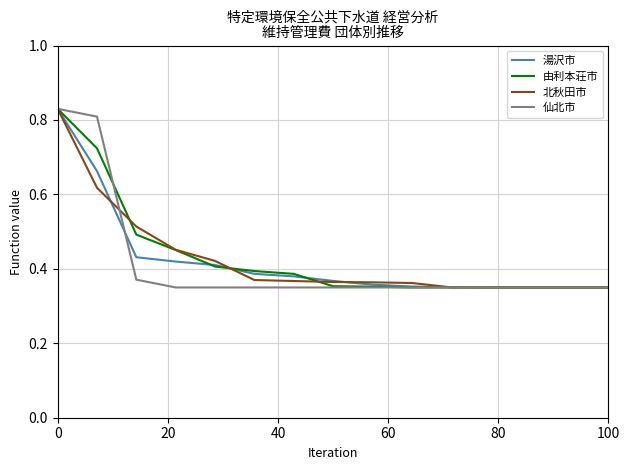

Does the chart display data point markers on the line(s)?

No